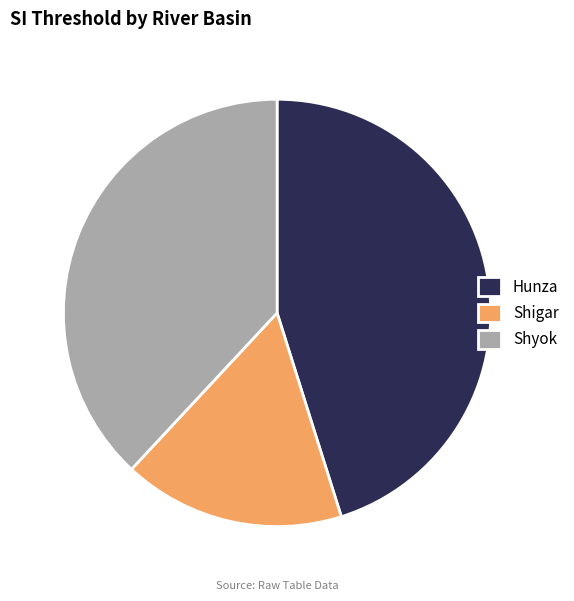

What is the ratio of the value at Shyok to the value at Hunza?

0.8